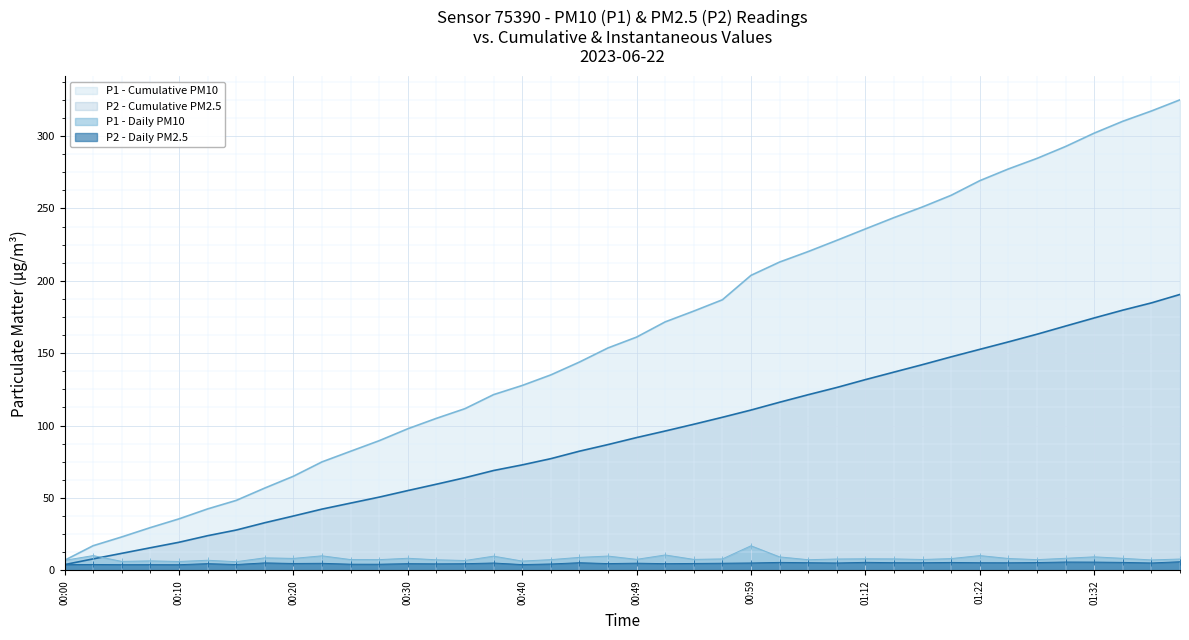

Which series has the widest spread of values?

P1 - Cumulative PM10